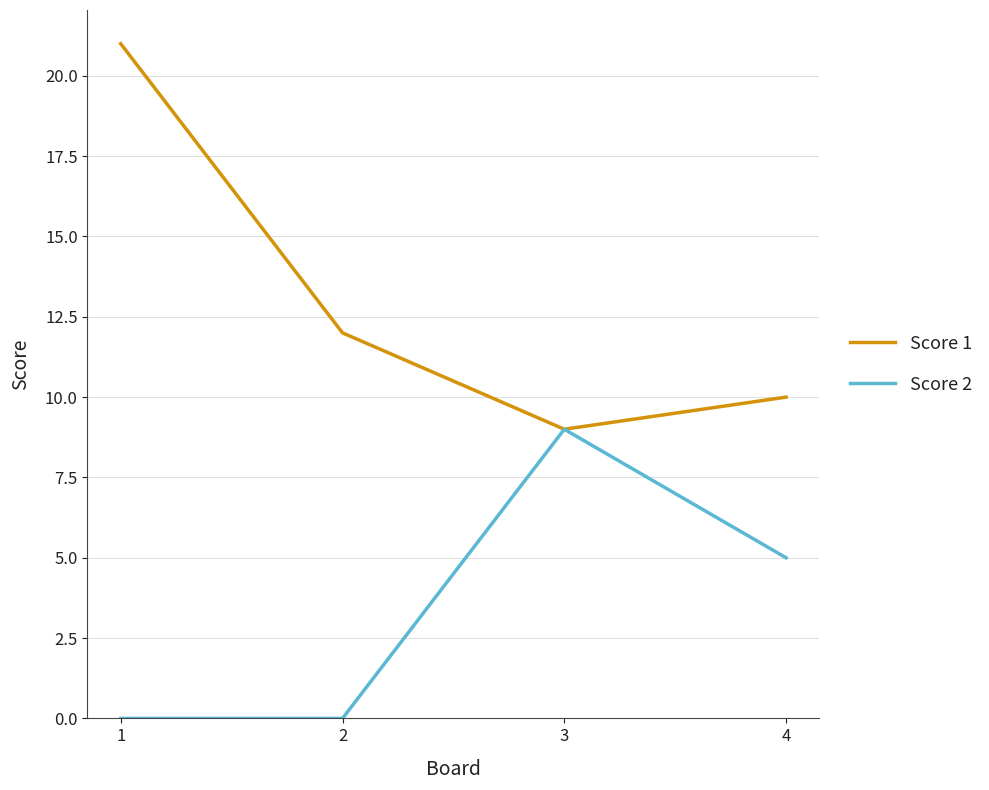

True or false: Score 2 has a value of 4 at 1.

False